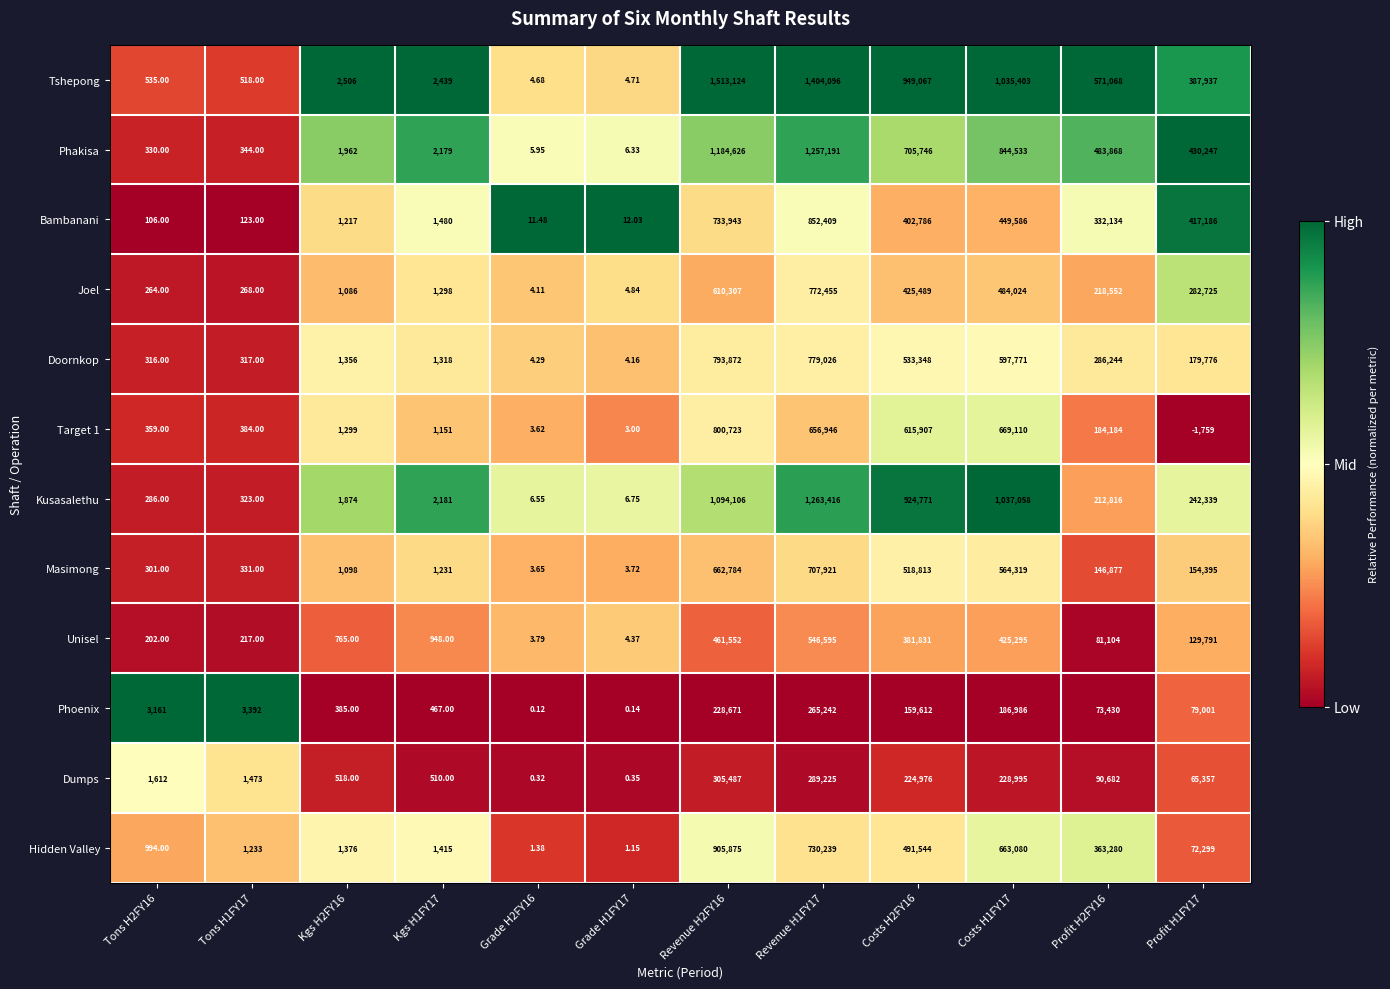

Between Kgs H1FY17 and Costs H1FY17, which series saw the biggest shift?

Kusasalethu